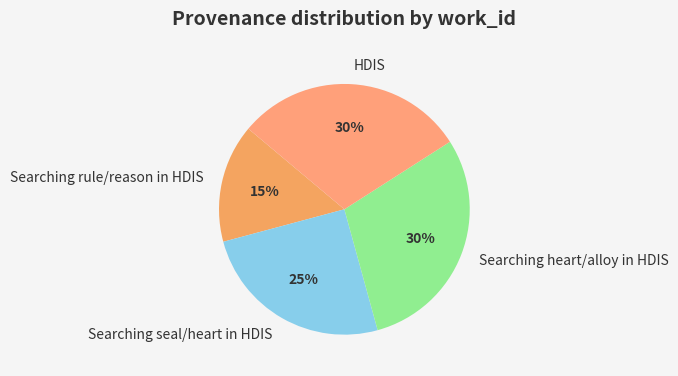

Does HDIS represent more than half of the total?

No